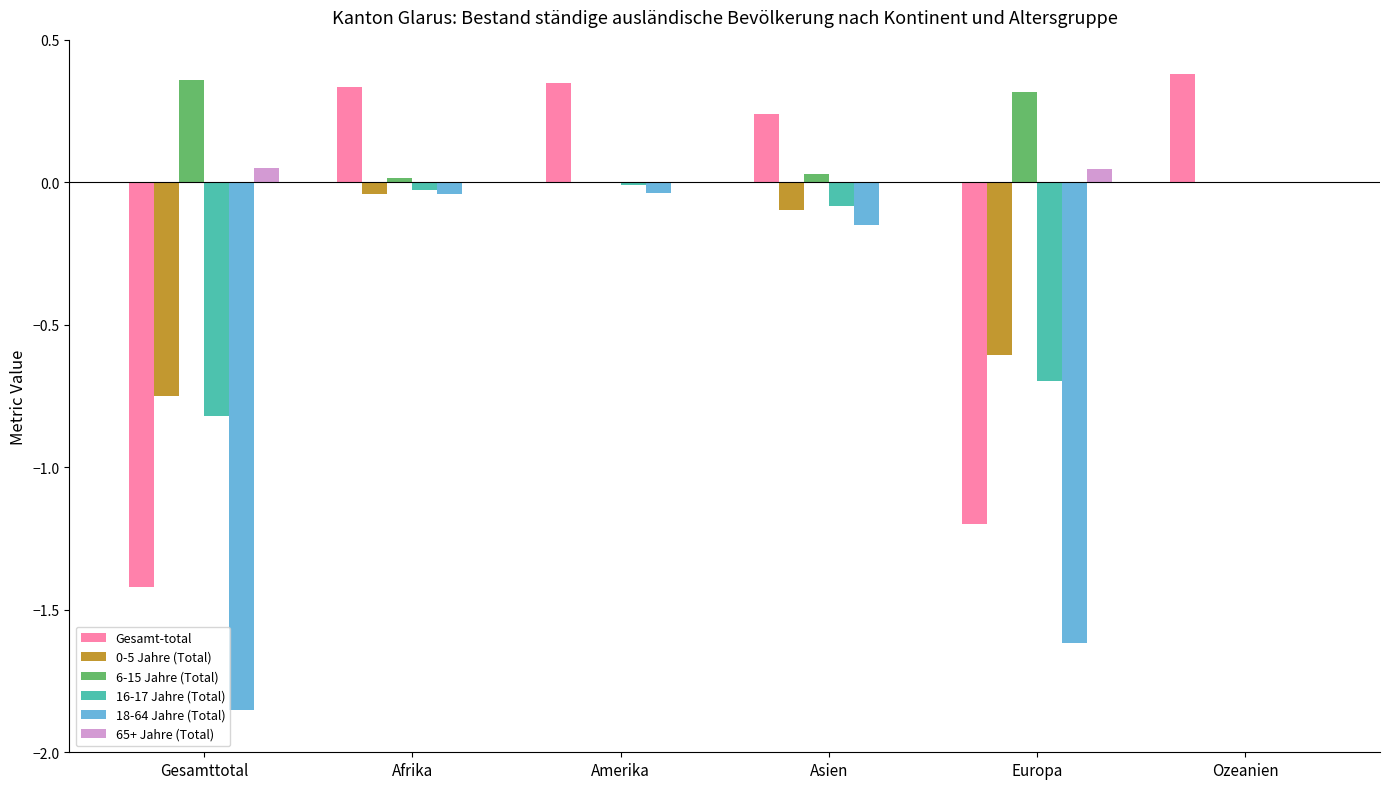

Is the value of 0-5 Jahre (Total) at Asien greater than the value of 18-64 Jahre (Total) at Amerika?

No